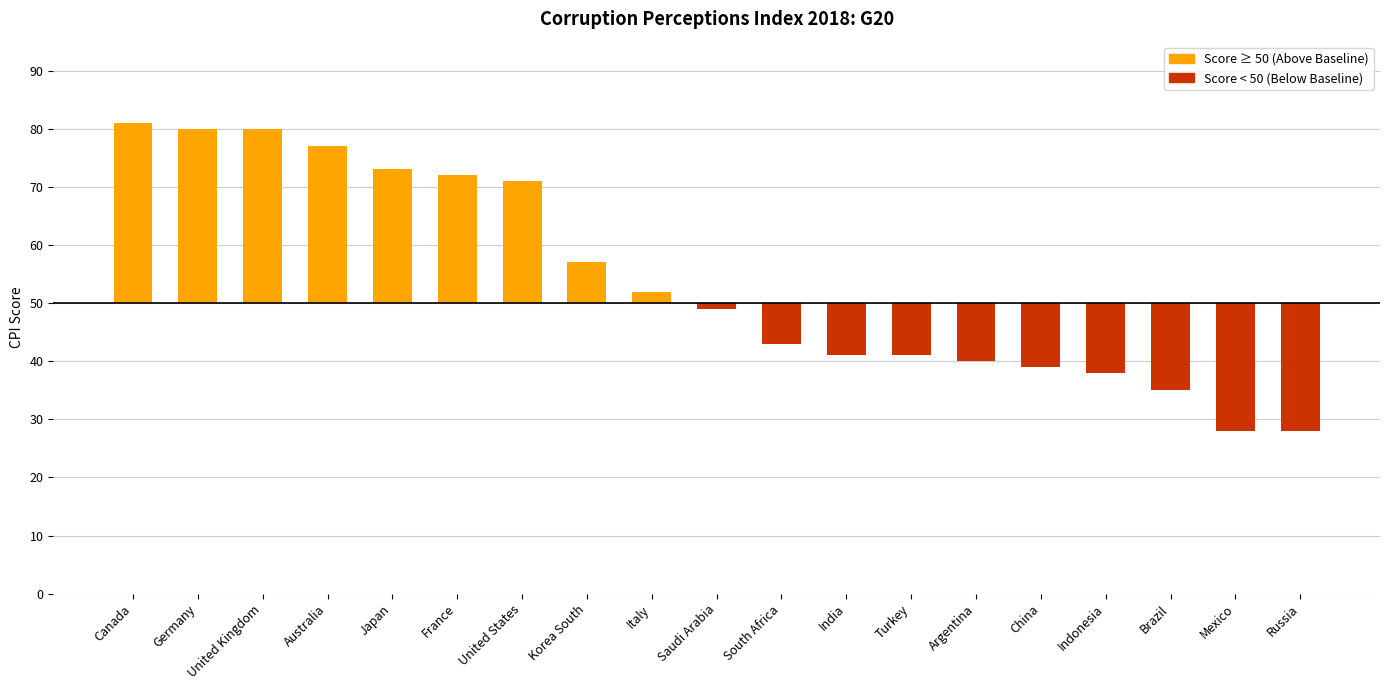

What value does the data have at Indonesia, to the nearest 5?

-10